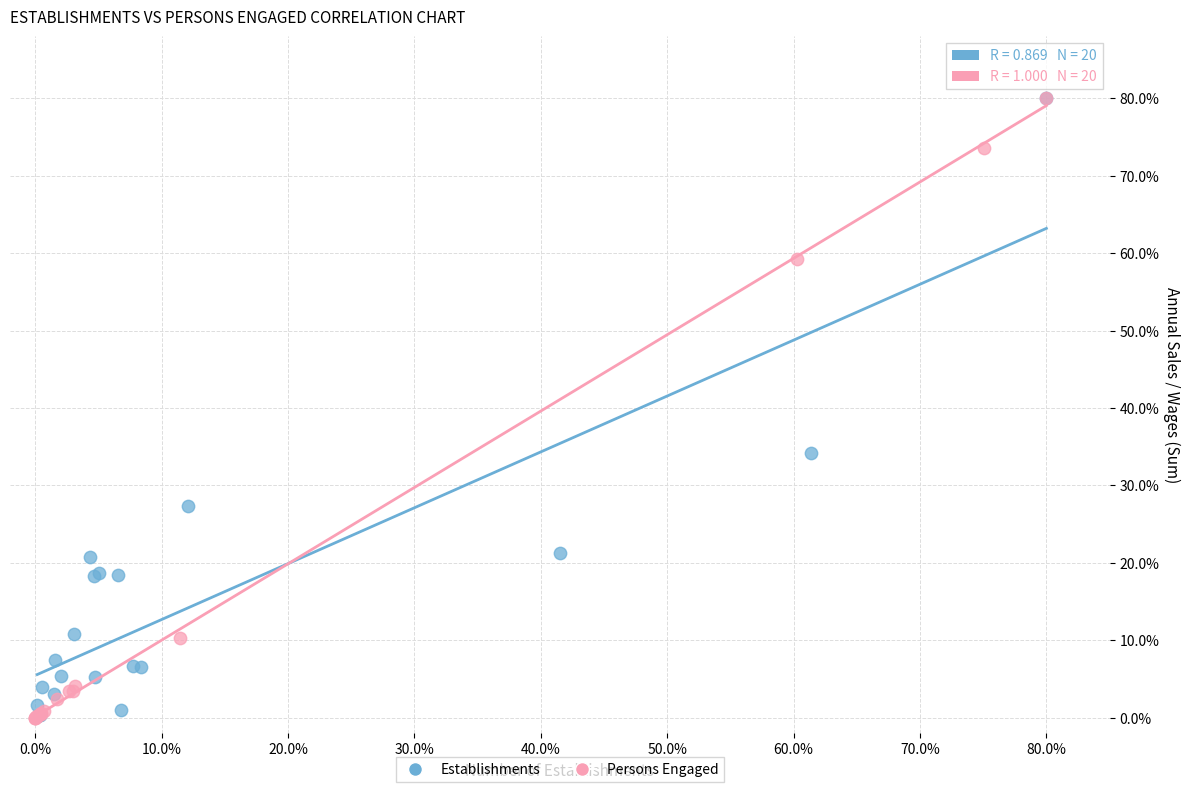

Which series has the widest spread of Y values?

Persons Engaged